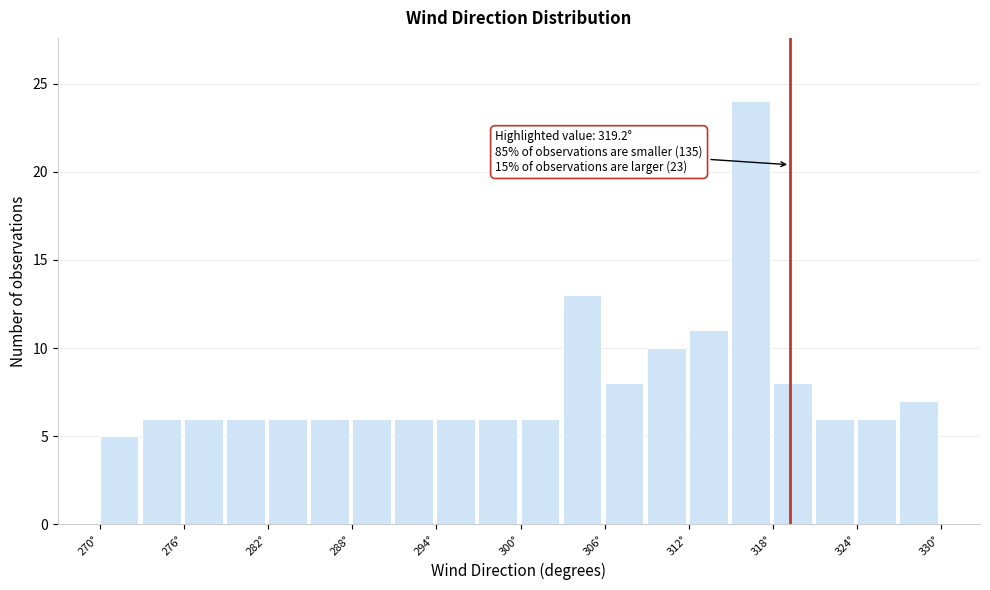

Around what value on the x-axis is the tallest bar? Give the approximate position of its centre, as read against the axis.

316